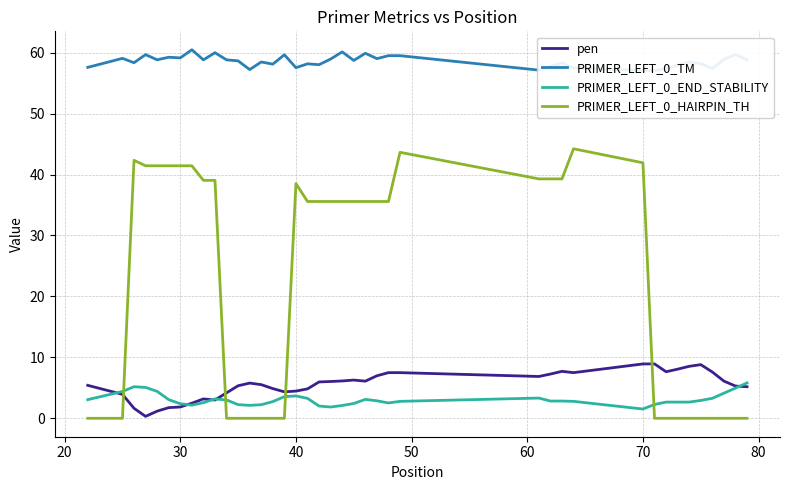

What is the highest value of the PRIMER_LEFT_0_HAIRPIN_TH series?

44.2